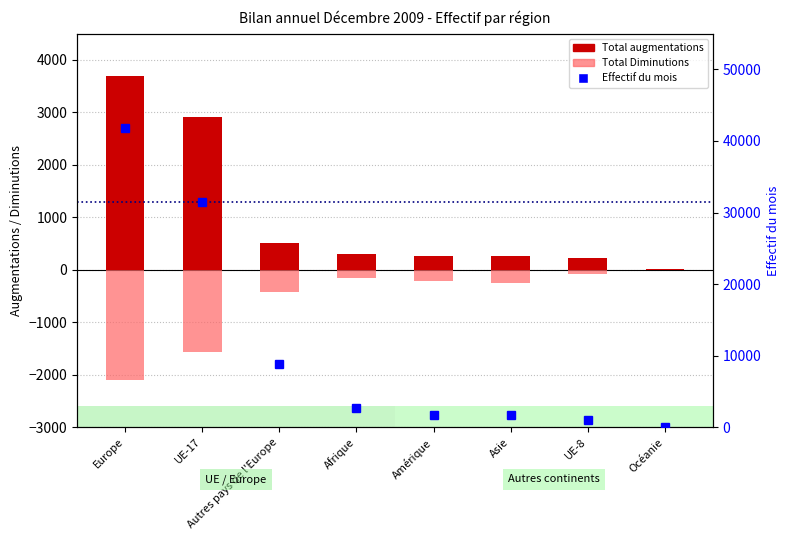

At how many categories does at least one series exceed 14572?

2